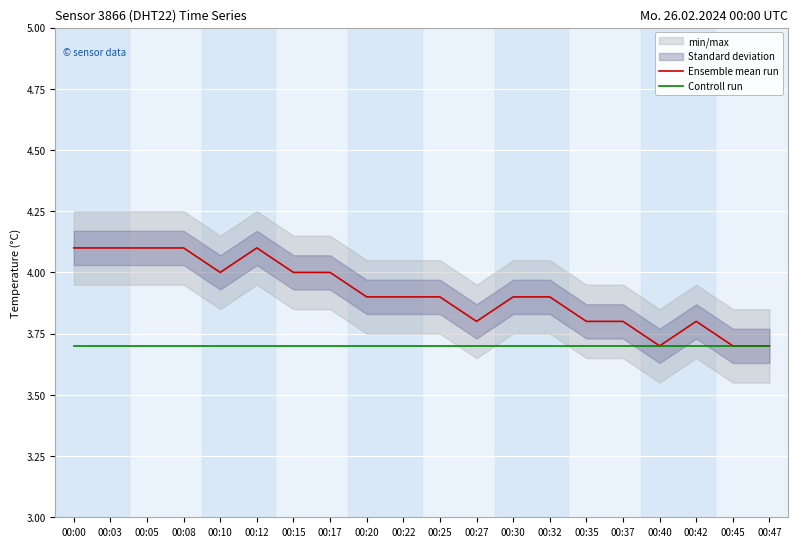

The Ensemble mean run series shows 1.1 at 00:10. True or false?

False